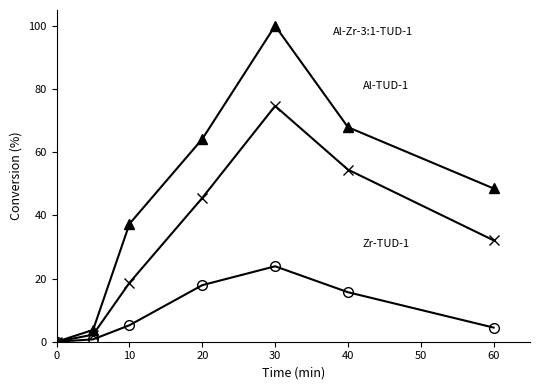

Is this an area chart (filled region under the line)?

No